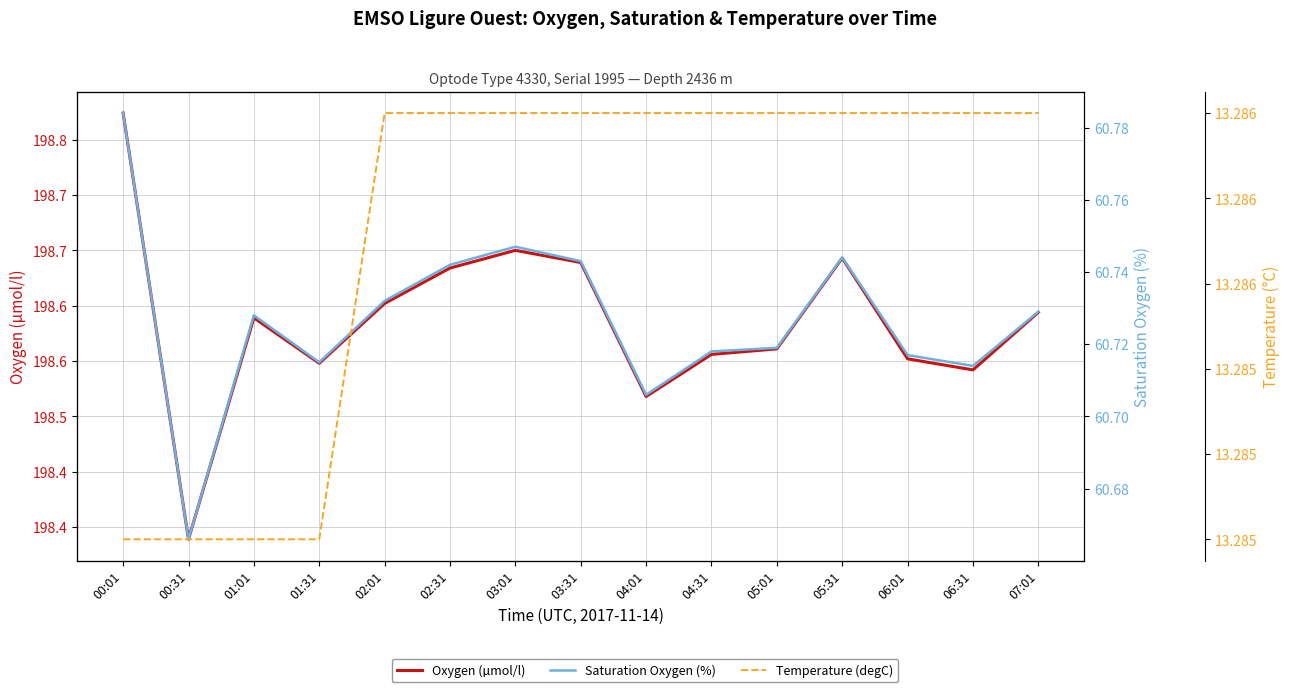

True or false: Saturation Oxygen (%) has more than 0 interior local peaks.

True